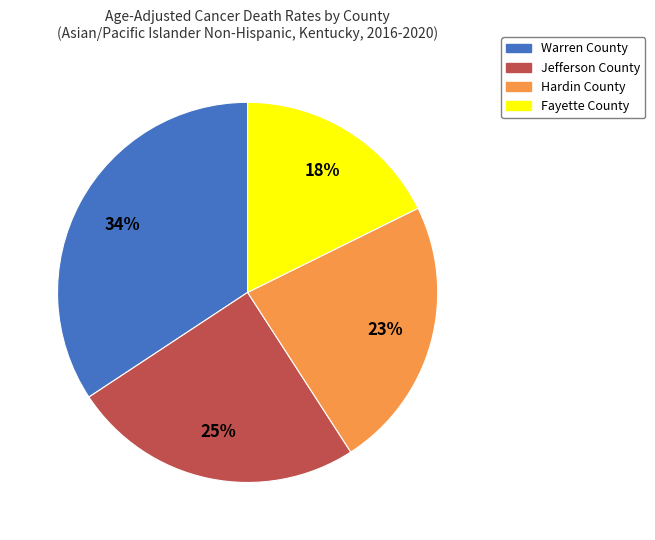

How many segments does this pie chart have?

4